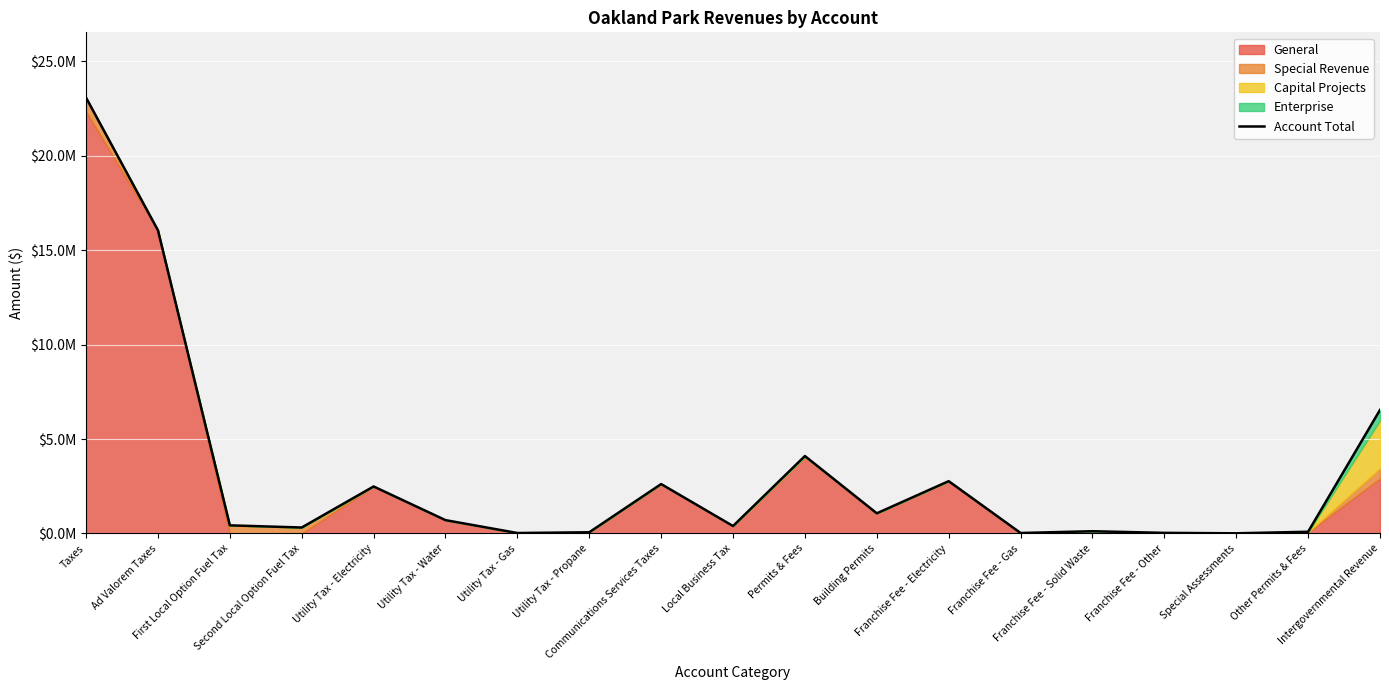

What is the change in value from Second Local Option Fuel Tax to Local Business Tax?

+77914